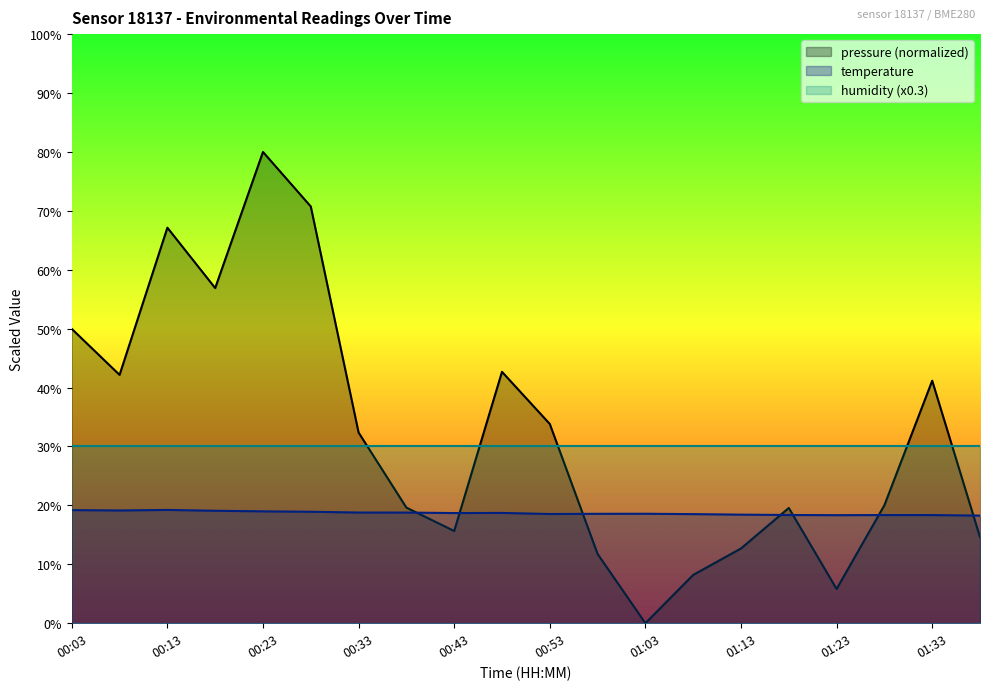

How many values in pressure are above zero?

19